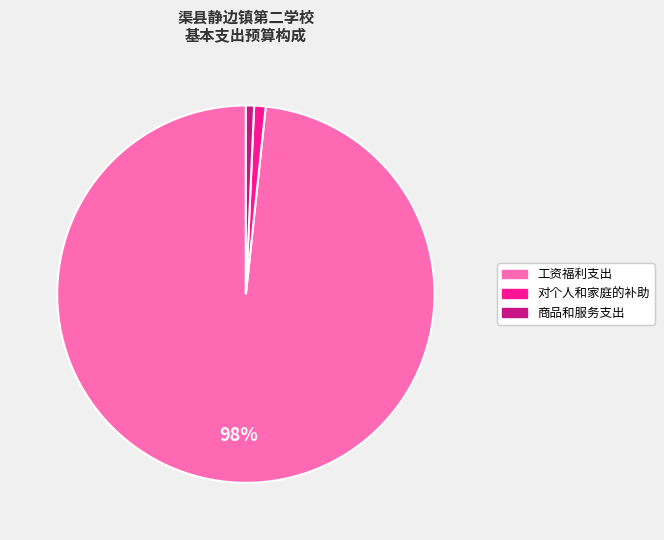

Which category has the biggest portion of the pie?

工资福利支出